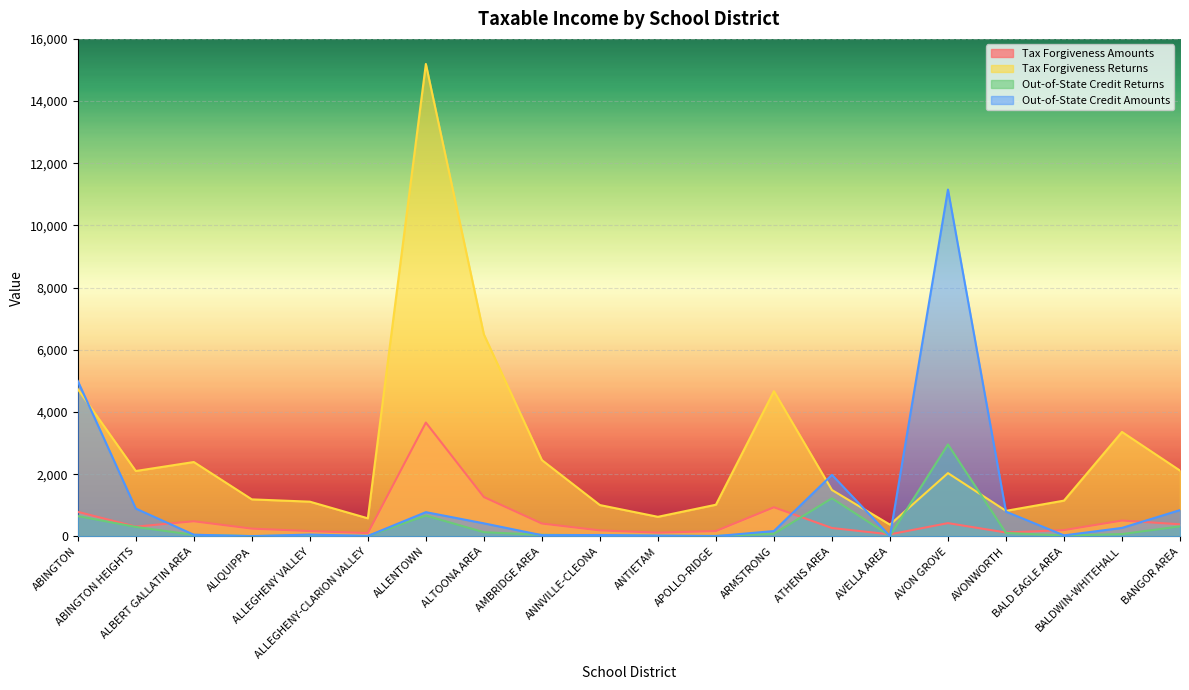

What is the sum of all Tax Forgiveness Amounts values?

10892